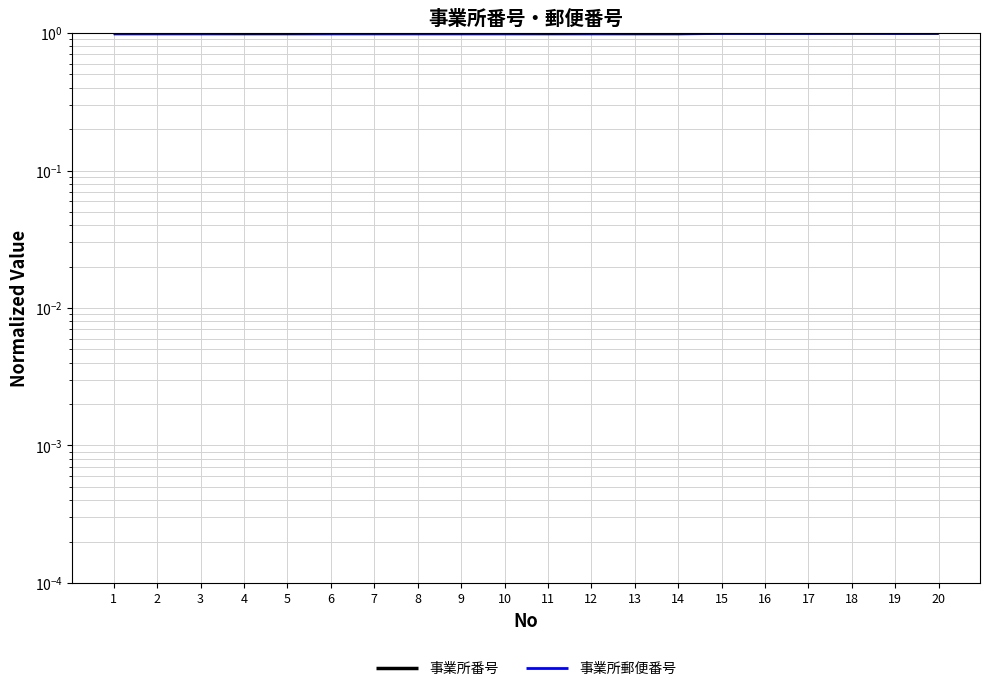

Where do 事業所番号 and 事業所郵便番号 first cross each other?

14 and 15